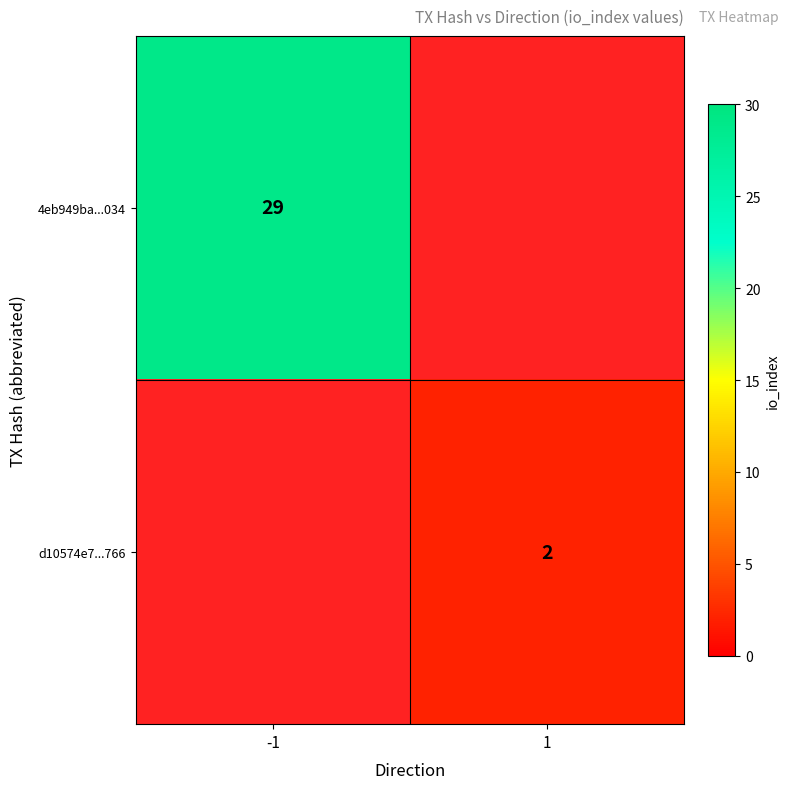

What is the smallest value displayed?

2.0